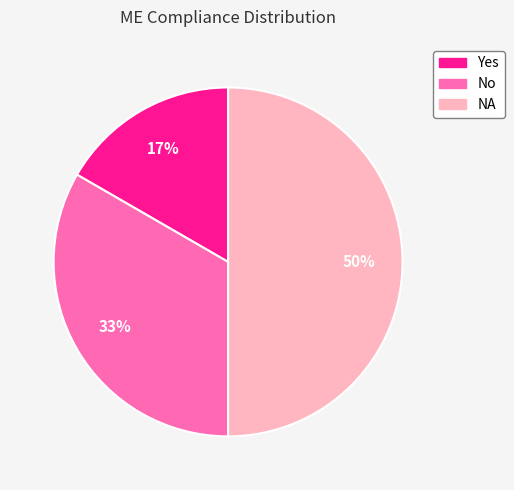

True or false: No accounts for 33% of the total.

True